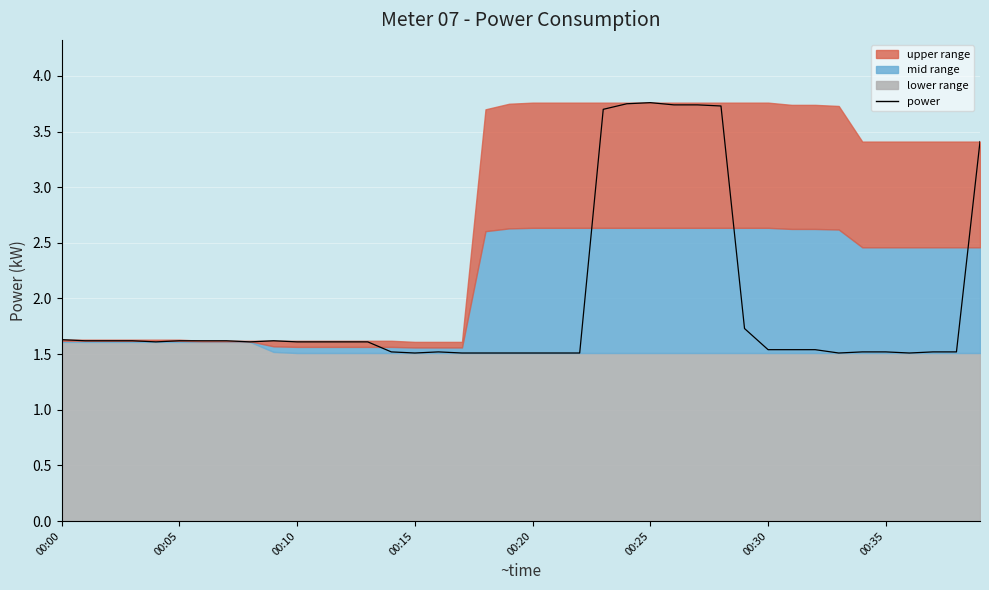

Which has a higher value, 21 or 23?

23